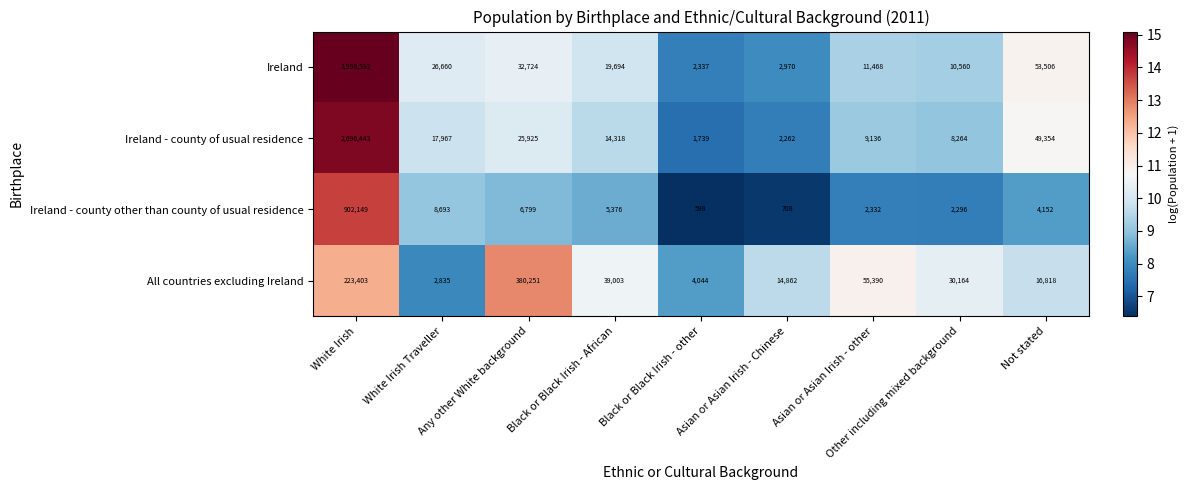

What is the greatest value displayed?

3598592